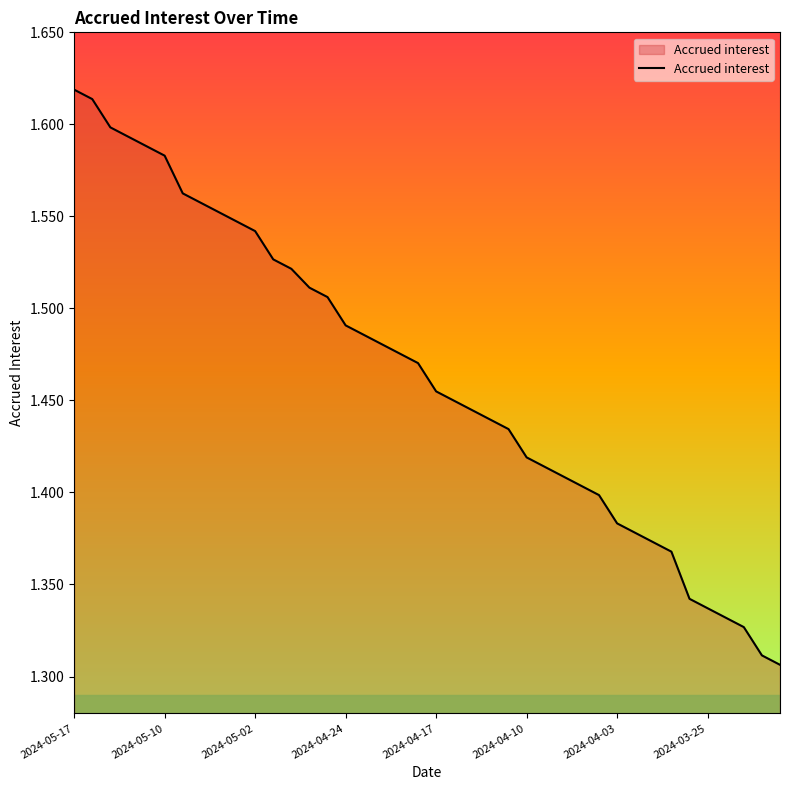

What is the difference between the maximum and minimum values?

0.3